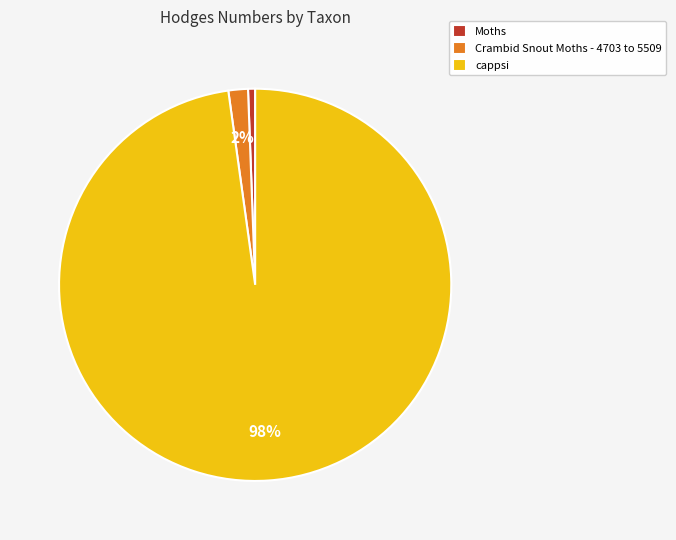

To the nearest percent, what percentage of the pie is Crambid Snout Moths - 4703 to 5509?

2%